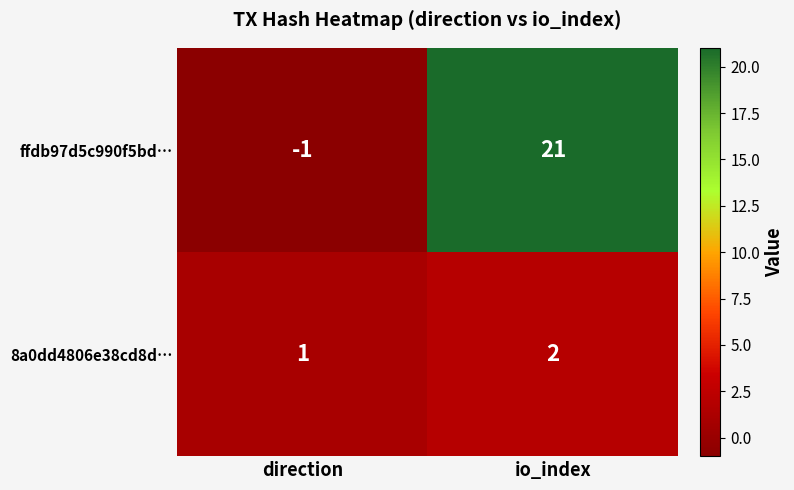

At which category is the sum across all series the highest?

io_index